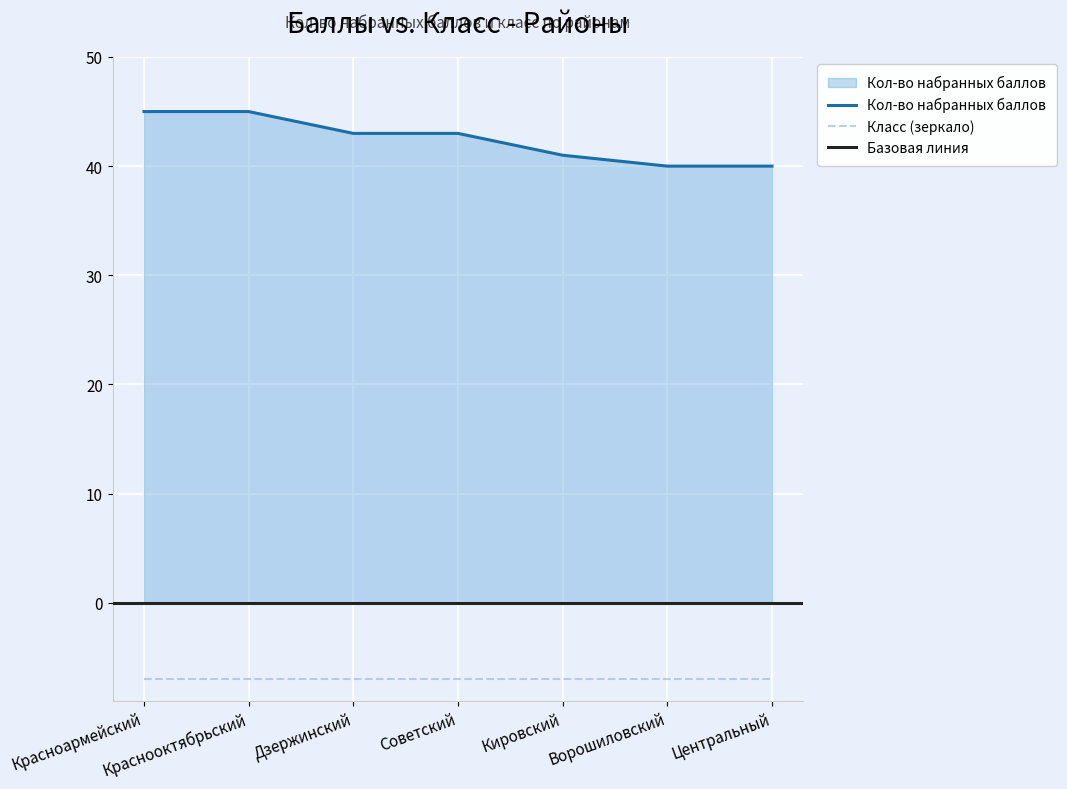

What is the label of the 5th point from the left?

Кировский